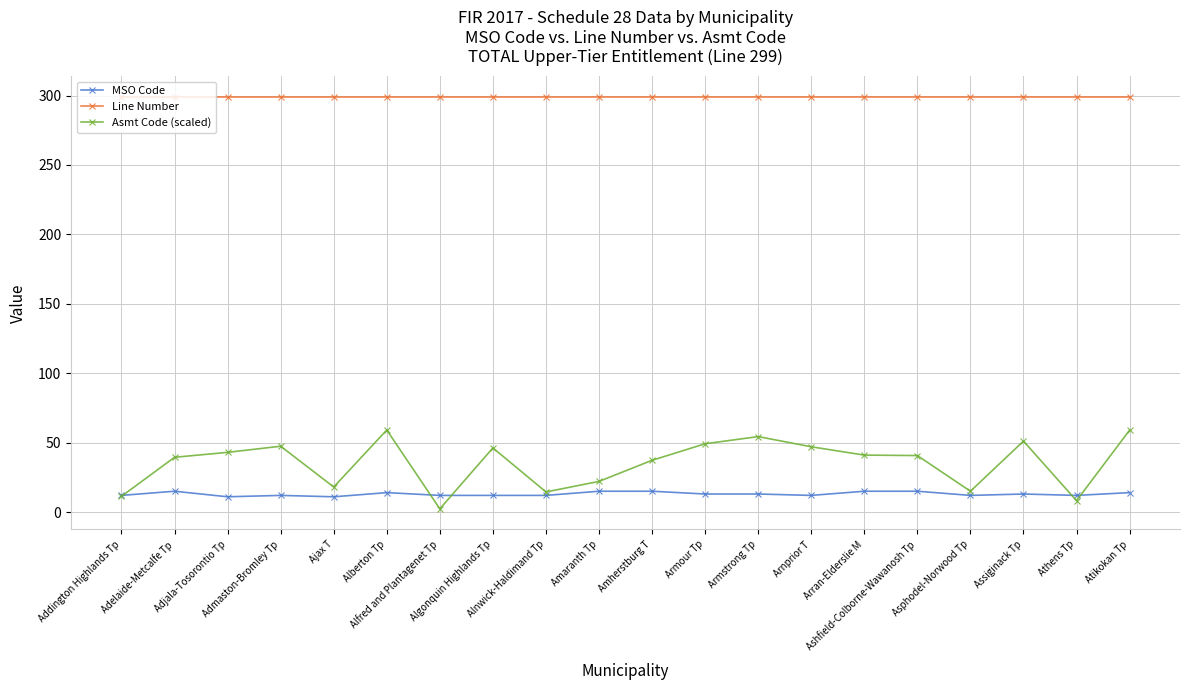

What is the difference between the Asmt Code (scaled) values at Assiginack Tp and Addington Highlands Tp?

39.8